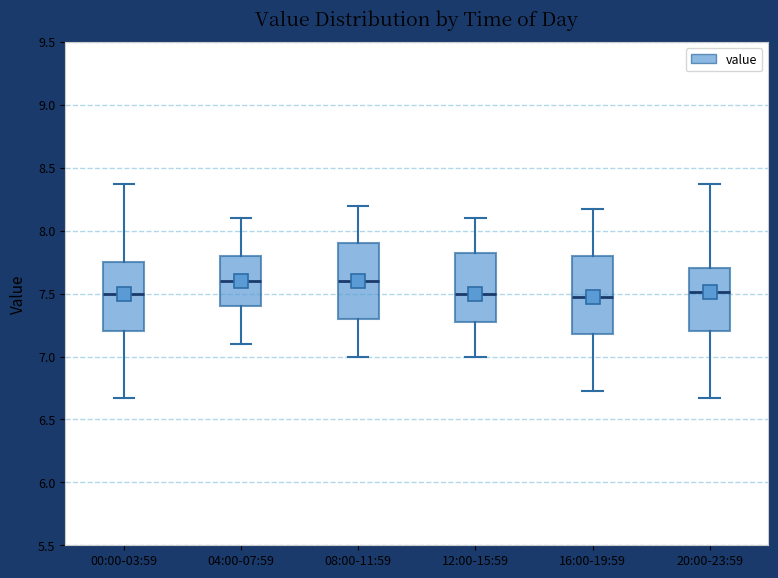

Where is the lower edge of the box for 04:00-07:59 on the y-axis? The values are not printed on the chart, so give them approximately, as read against the axis.

7.40